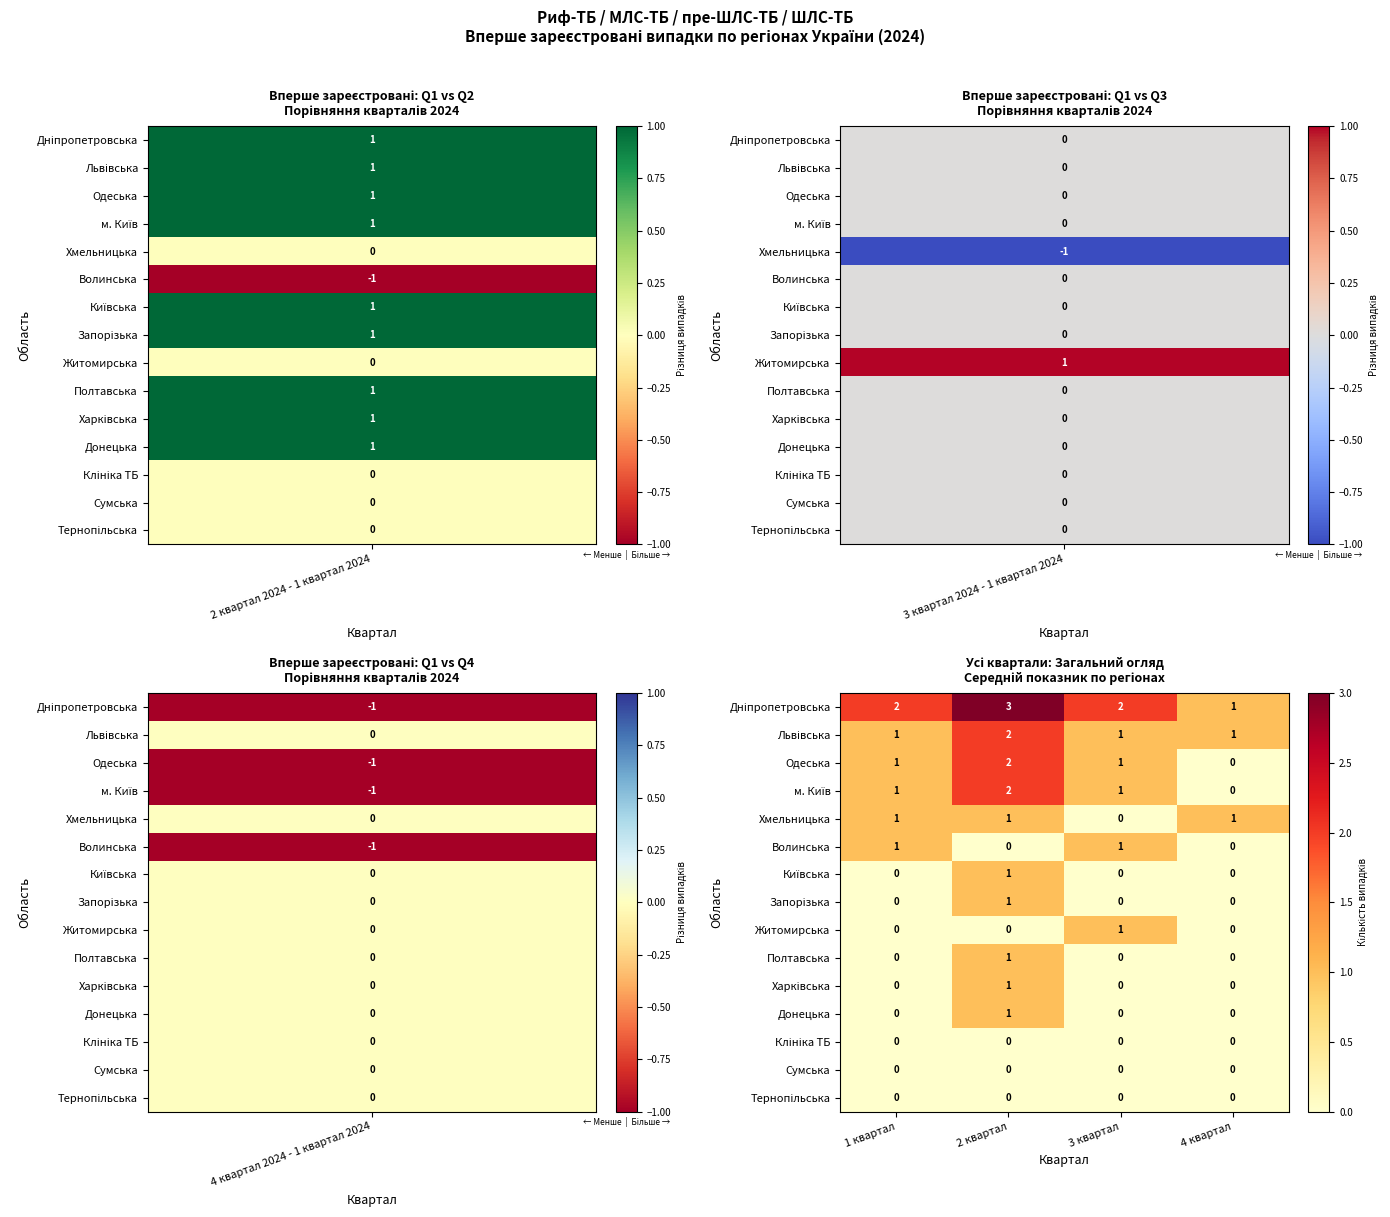

The Хмельницька series shows 1 at 2 квартал. True or false?

True